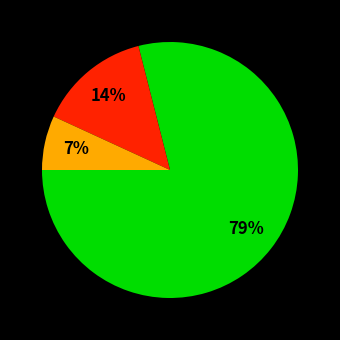

Does any single category account for the majority?

Yes